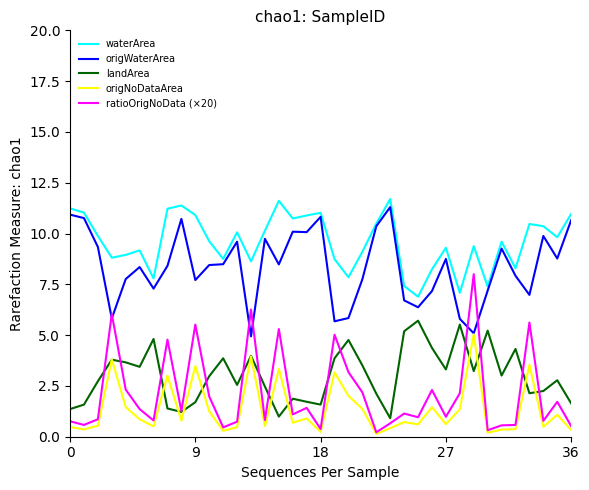

How many lines are shown in the chart?

5